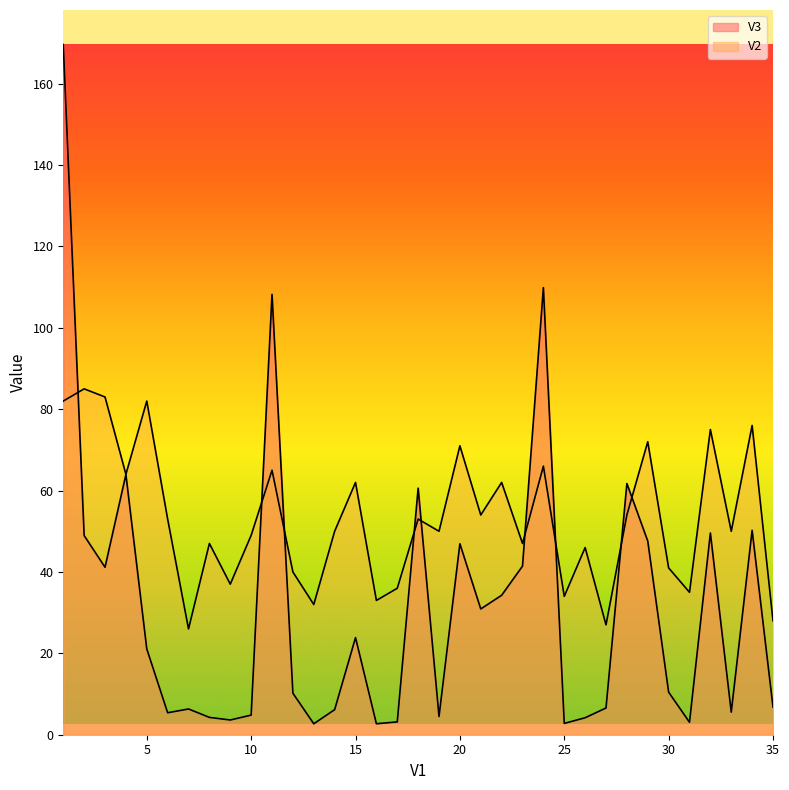

What is the total value across all series at 35?

34.8